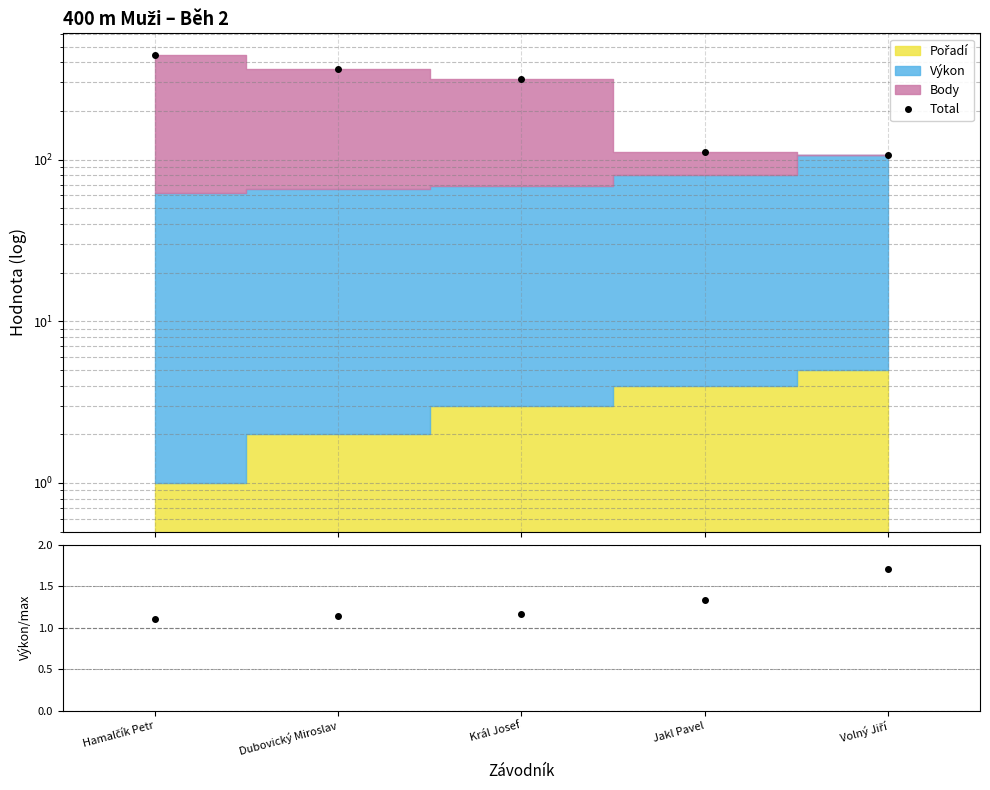

The Total series shows 444.9 at Hamalčík Petr. True or false?

True